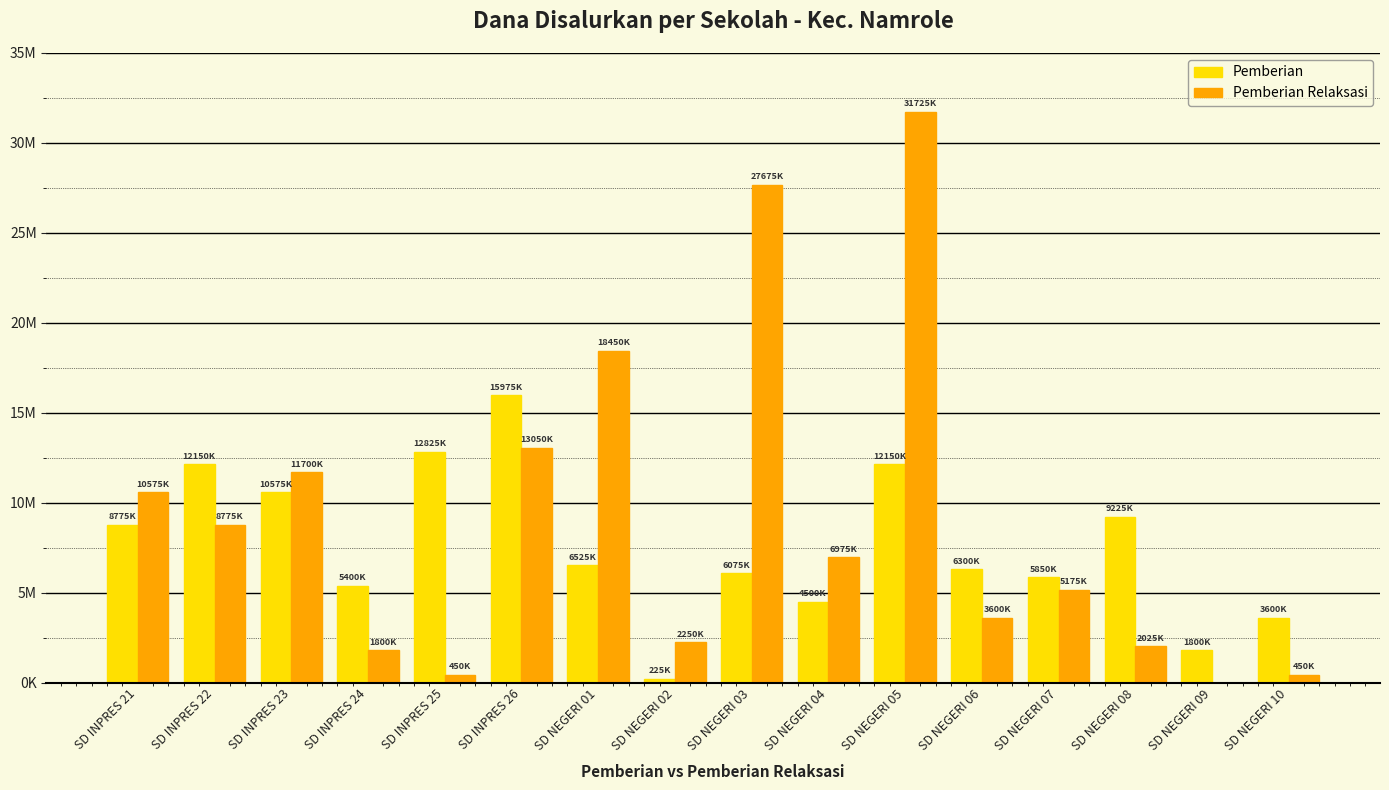

What are all the series names shown in the legend?

Pemberian, Pemberian Relaksasi